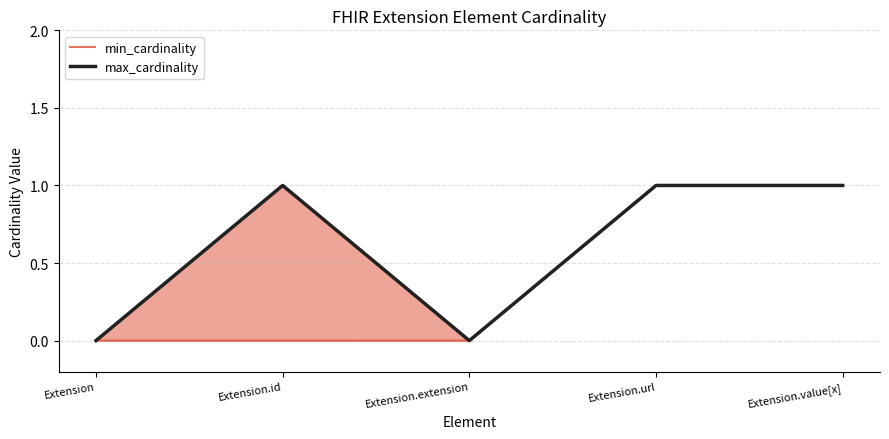

What are all the series names shown in the legend?

min_cardinality, max_cardinality